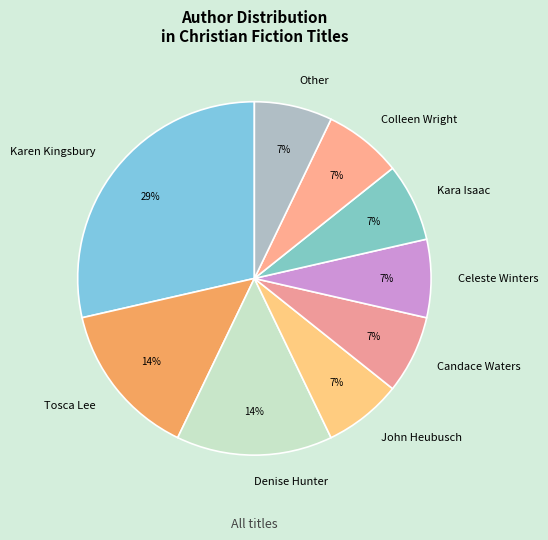

Approximately how many times larger is the value at Celeste Winters compared to Denise Hunter?

0.5